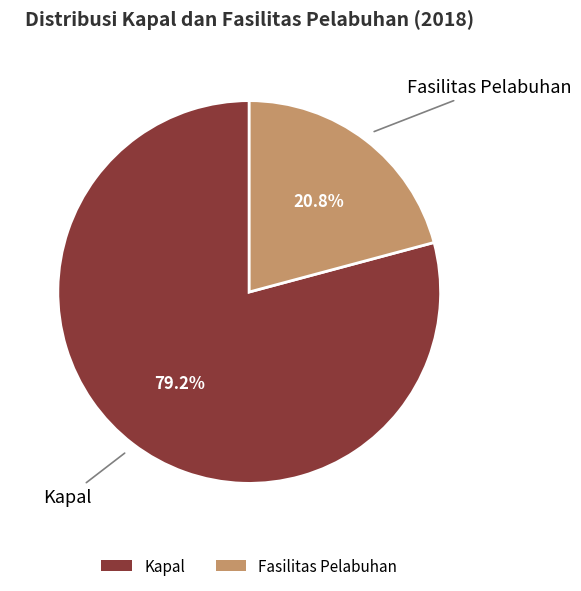

What is the smallest slice in the pie chart?

Fasilitas Pelabuhan